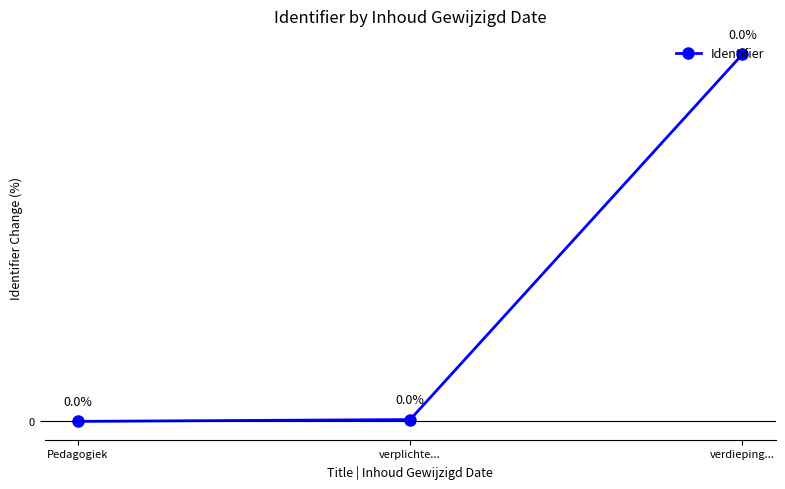

What is the label of the 1st point from the right?

verdieping...